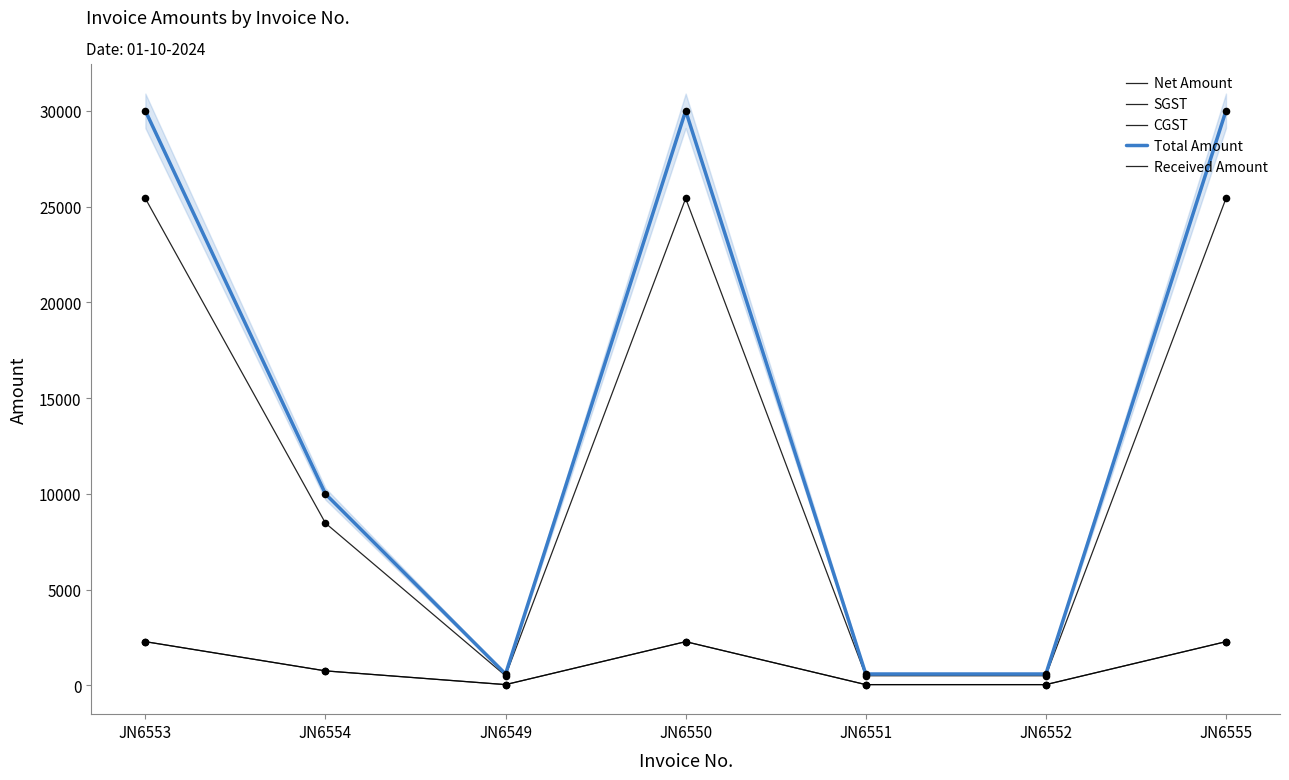

Is the value of Total Amount at JN6551 greater than the value of Net Amount at JN6555?

No